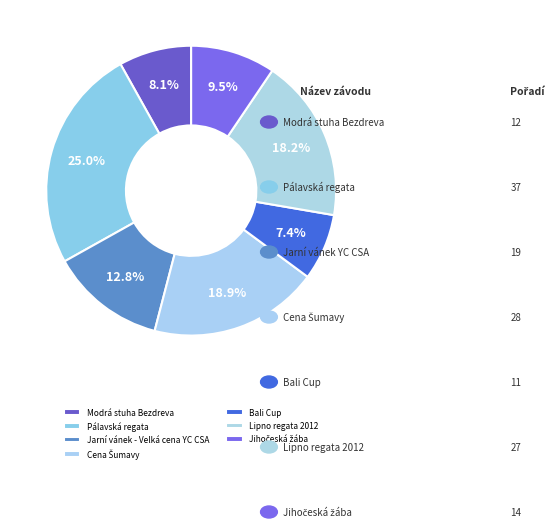

Count the number of slices in the pie.

7